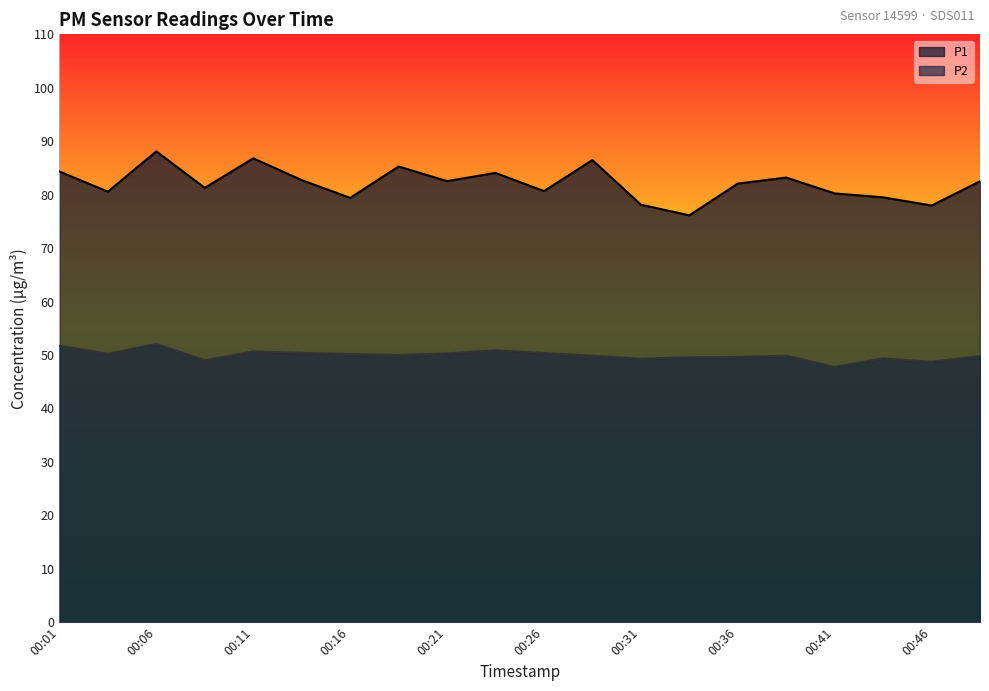

Reading right to left, list all the values displayed in this chart.

P1: 82.5	78.0	79.5	80.2	83.2	82.1	76.1	78.1	86.5	80.7	84.1	82.5	85.3	79.4	82.7	86.8	81.3	88.1	80.6	84.3
P2: 49.8	48.7	49.4	47.8	49.9	49.6	49.6	49.3	49.9	50.4	50.9	50.3	50.0	50.2	50.4	50.7	49.0	52.1	50.2	51.7